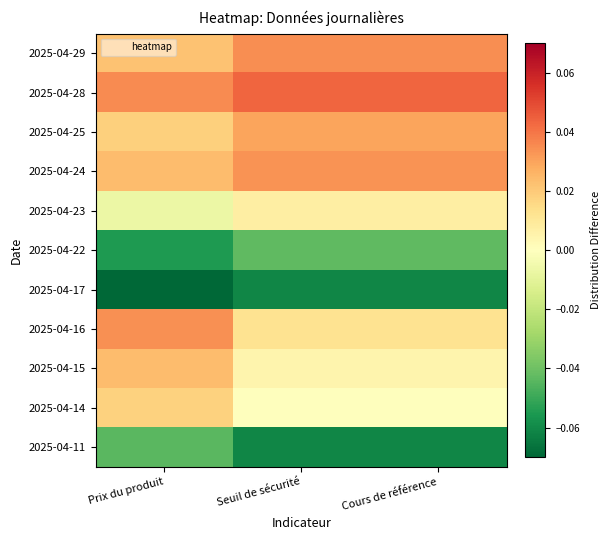

What is the smallest value displayed?

-0.1